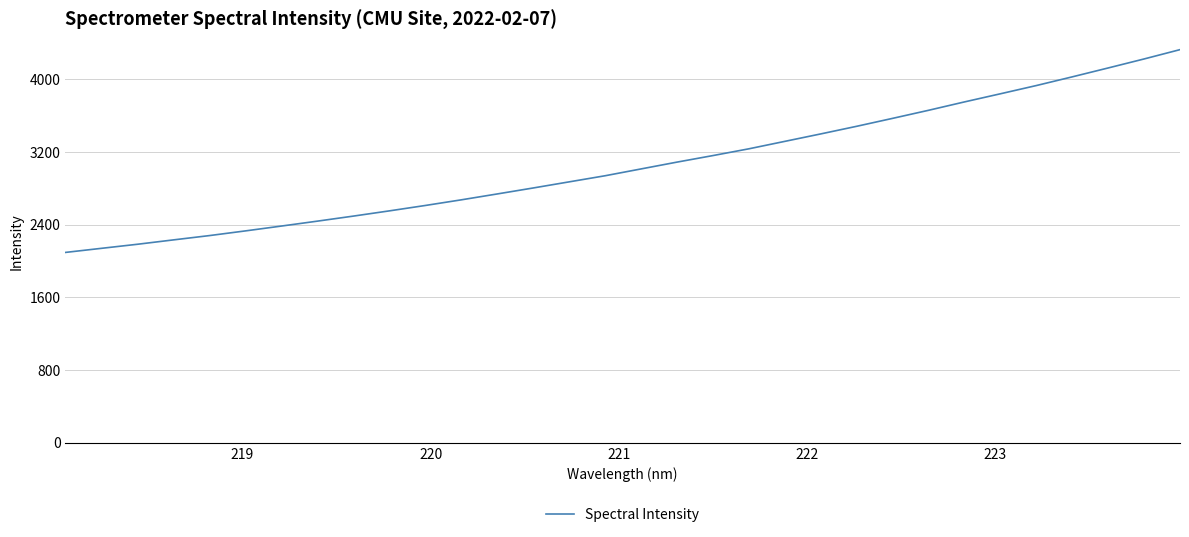

Does the chart display data point markers on the line(s)?

No